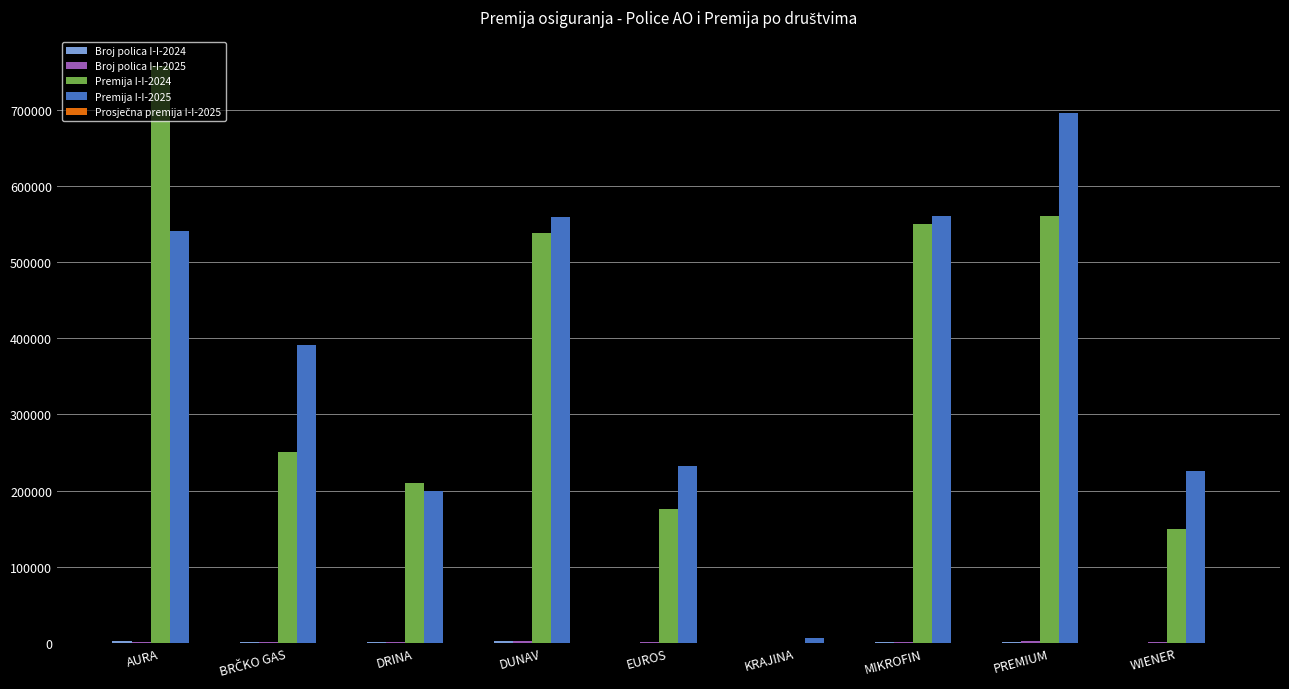

What is the spread (max minus min) of values at KRAJINA?

6383.0